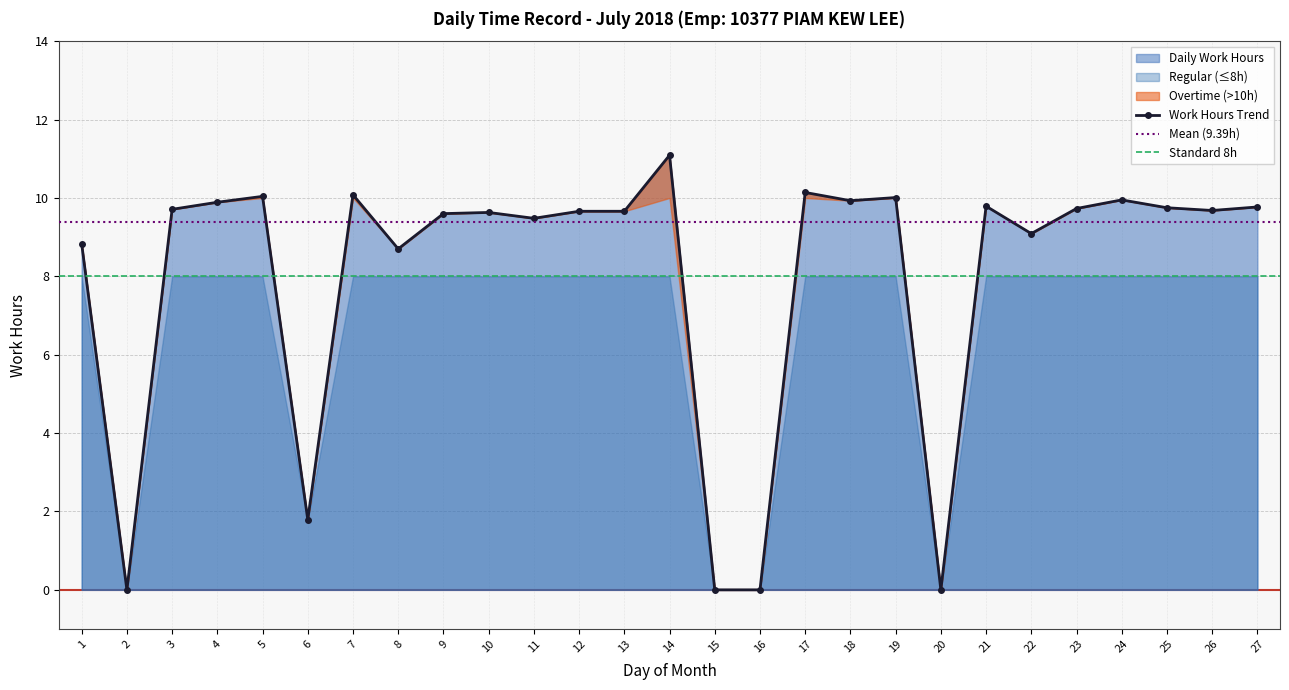

Approximately how many times larger is the value at 27 compared to 3?

1.0